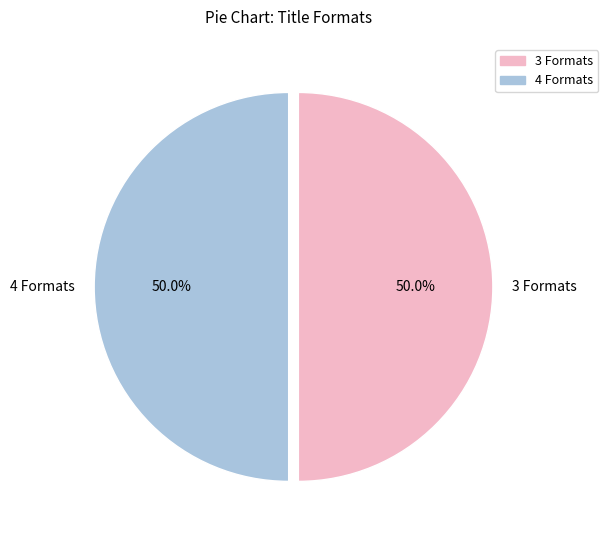

What is the ratio of the value at 4 Formats to the value at 3 Formats?

1.0